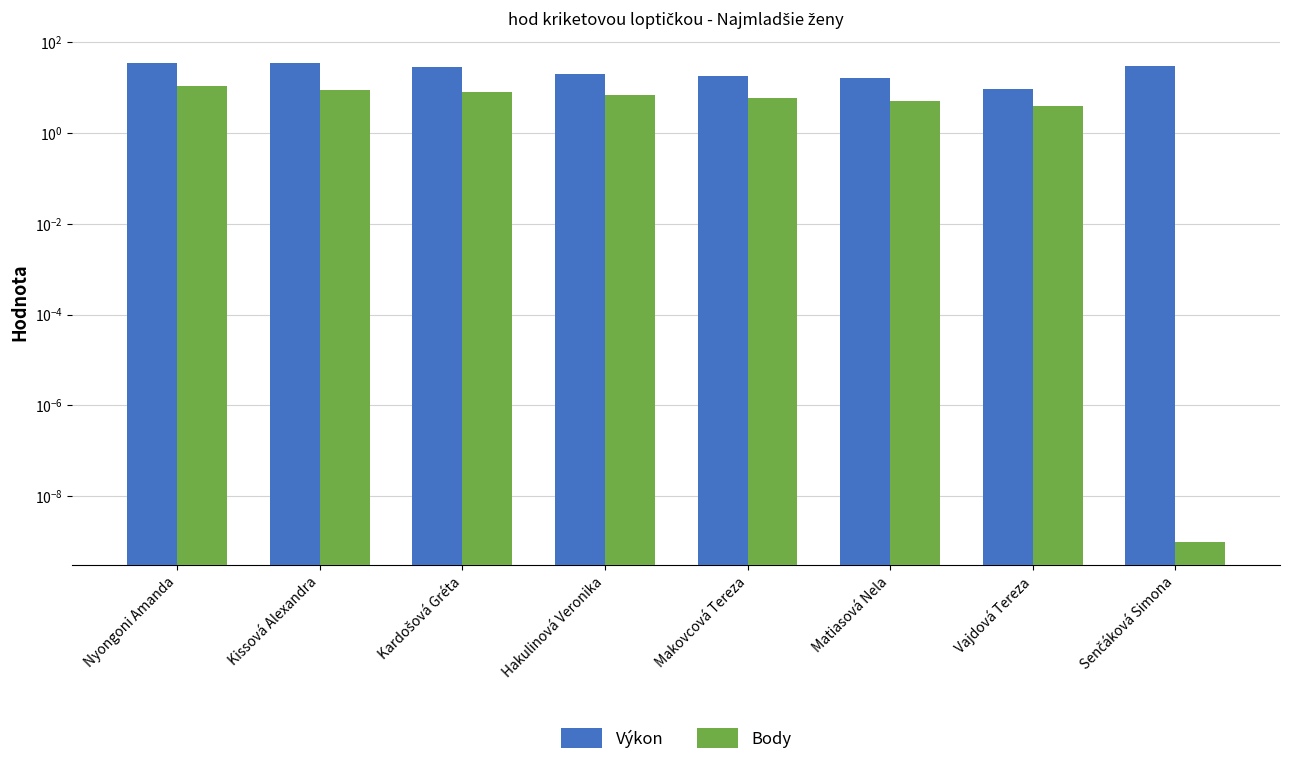

List the series in order of their overall mean, highest first.

Výkon, Body